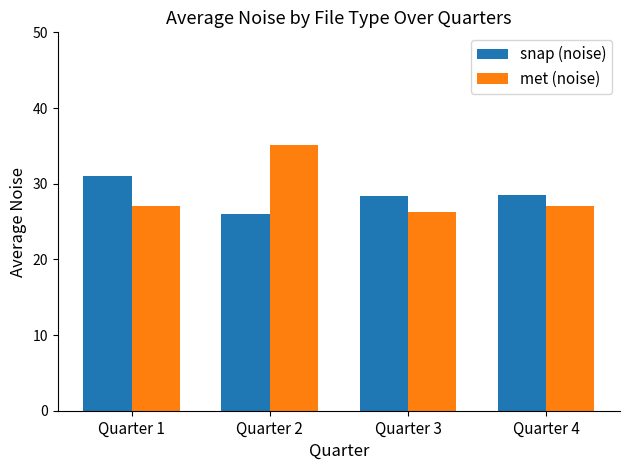

How many groups of bars are there?

4